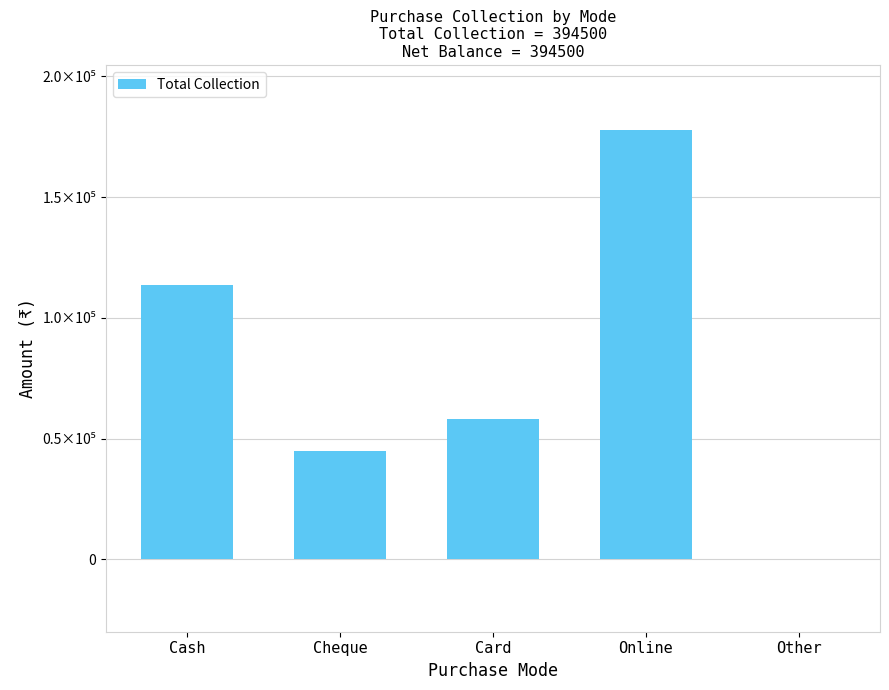

The chart shows a value of 58000 at Card. True or false?

True